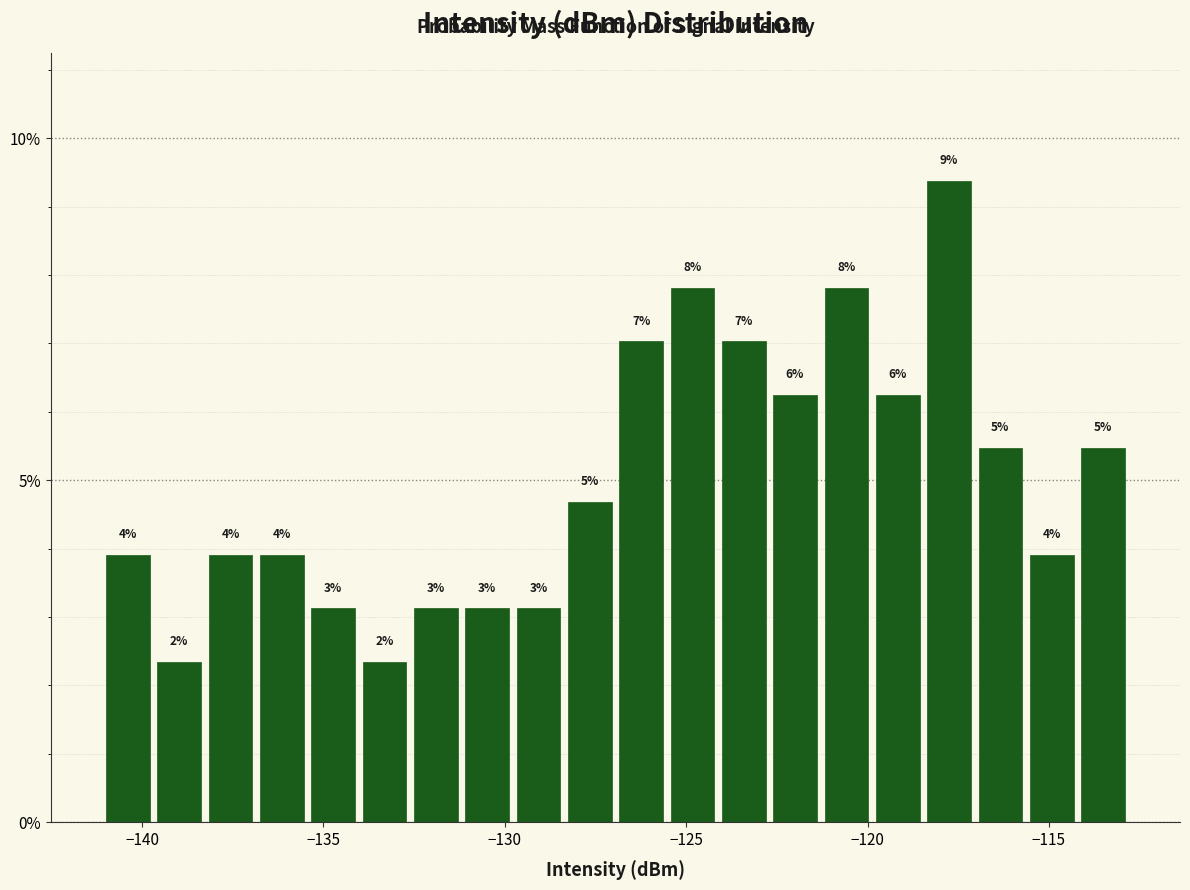

Around what value on the x-axis is the tallest bar? Give the approximate position of its centre, as read against the axis.

-118.0